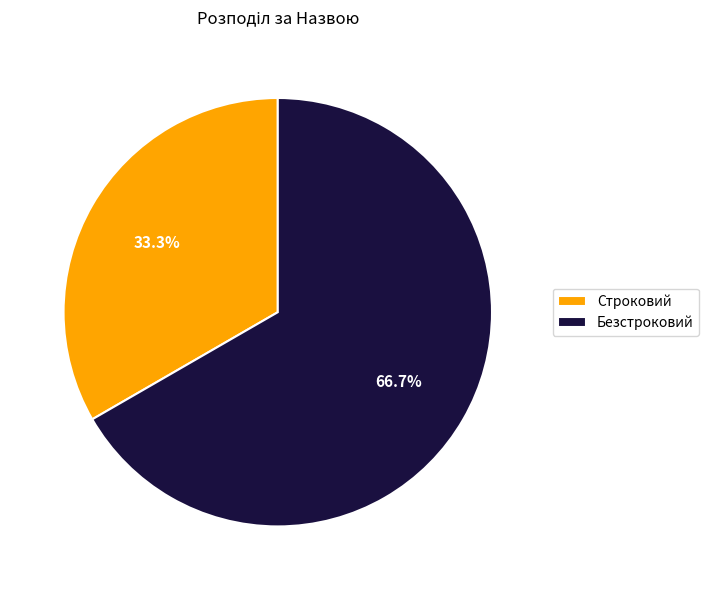

Count the number of slices in the pie.

2